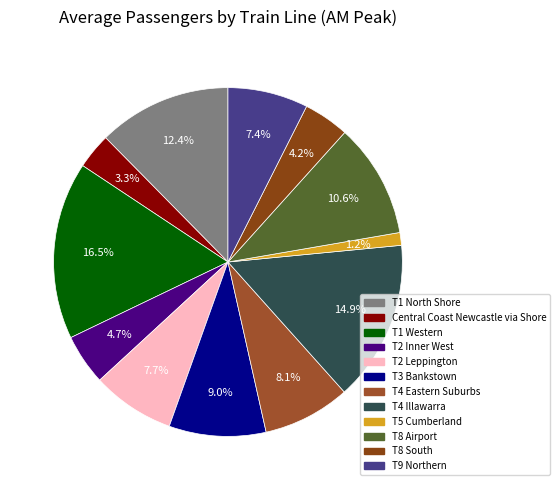

What percentage is NOT represented by T3 Bankstown?

91.0%